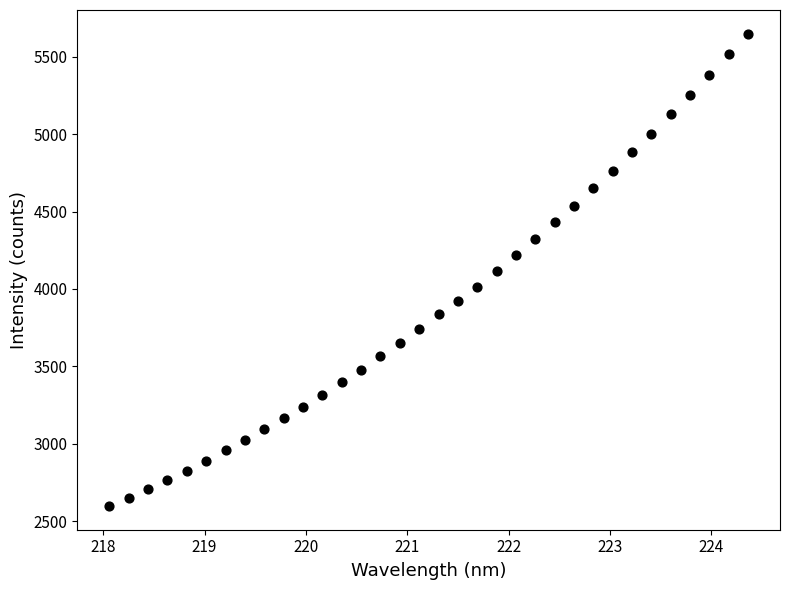

What is the range of Y values (max minus min)?

3051.6